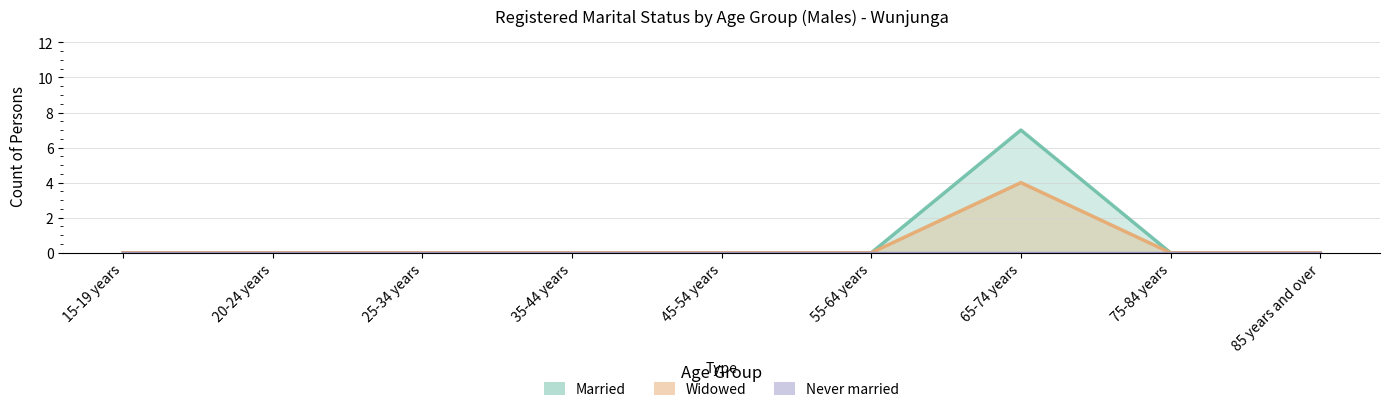

Between 65-74 years and 75-84 years, which series saw the biggest shift?

Married